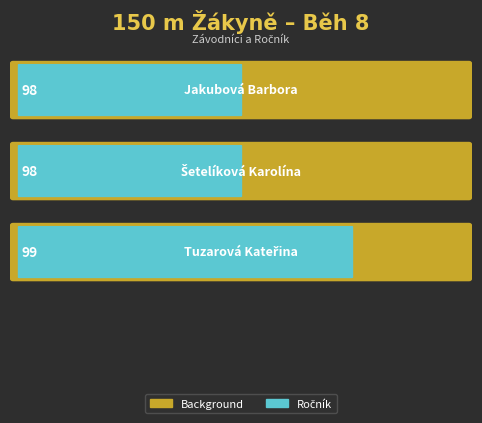

What is the ratio of the value at Tuzarová Kateřina to the value at Šetelíková Karolína?

1.0